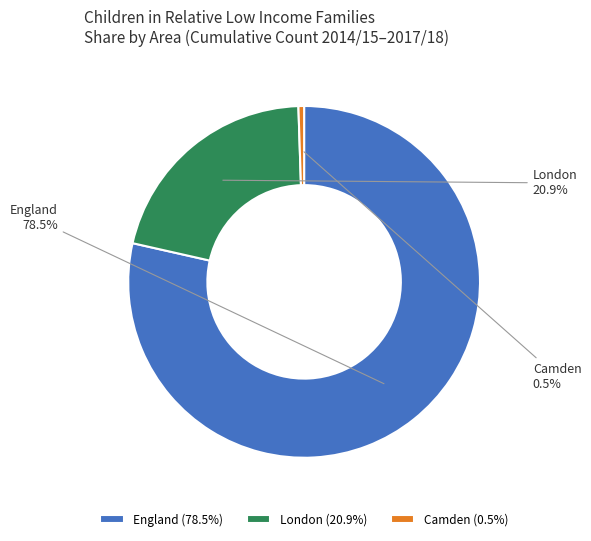

Count the number of slices in the pie.

3